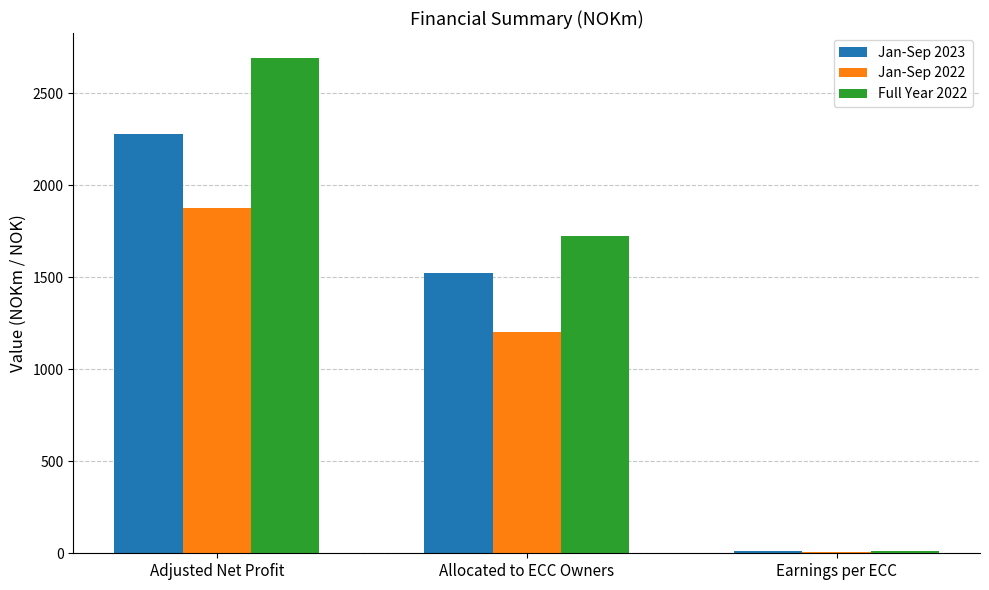

How many values in the Jan-Sep 2023 series are below 1521?

1